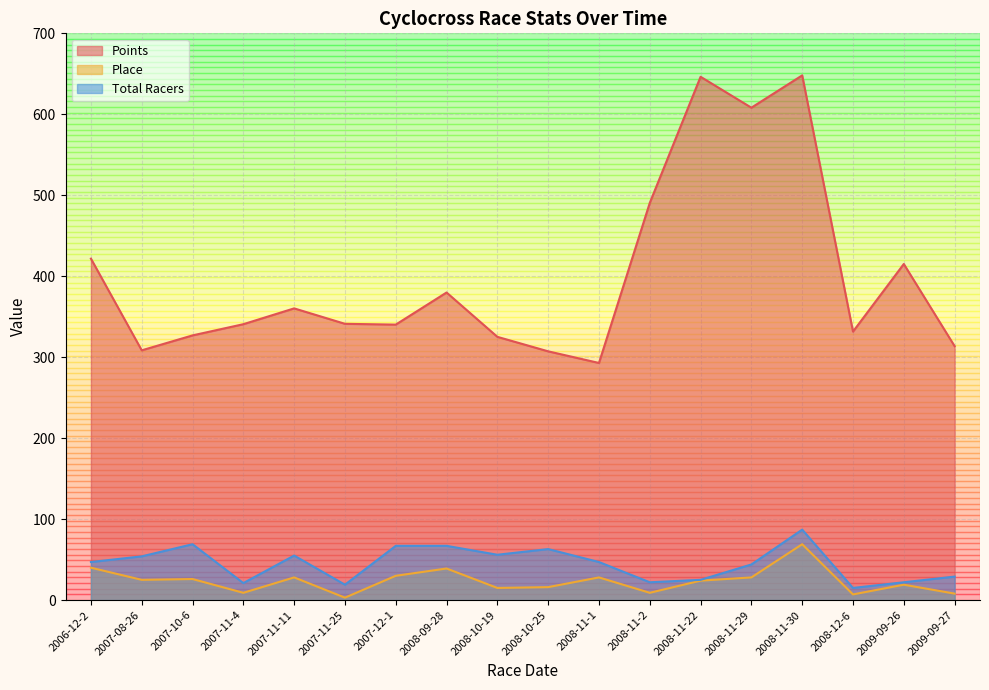

What is the maximum value for Points?

648.1